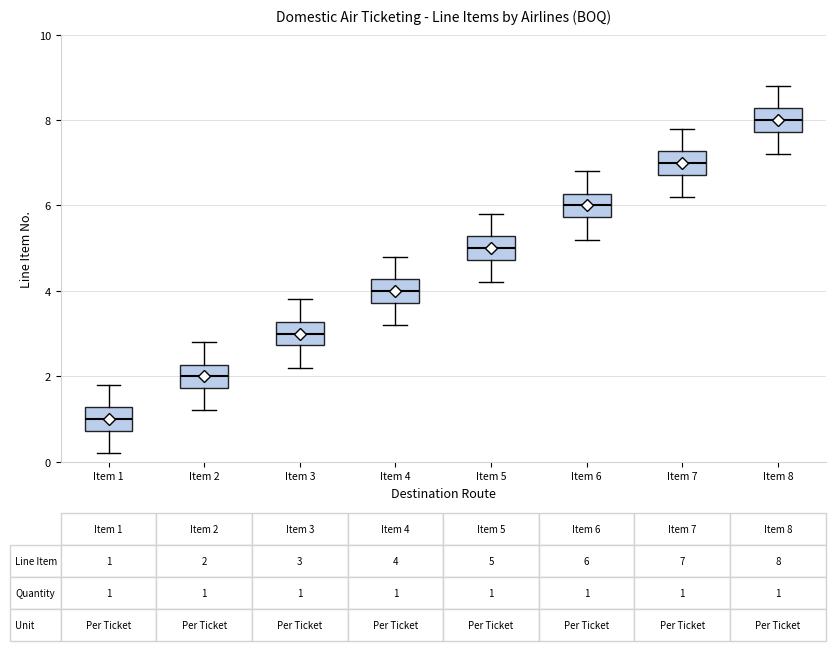

Which box's median line is the lowest?

Item 1